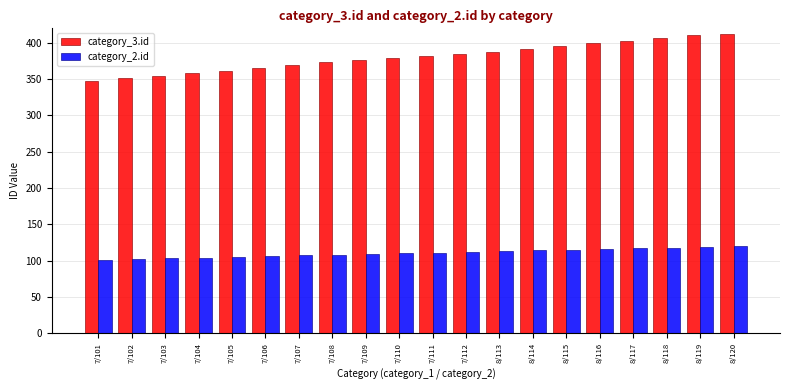

Which series has the largest total across all categories?

category_3.id